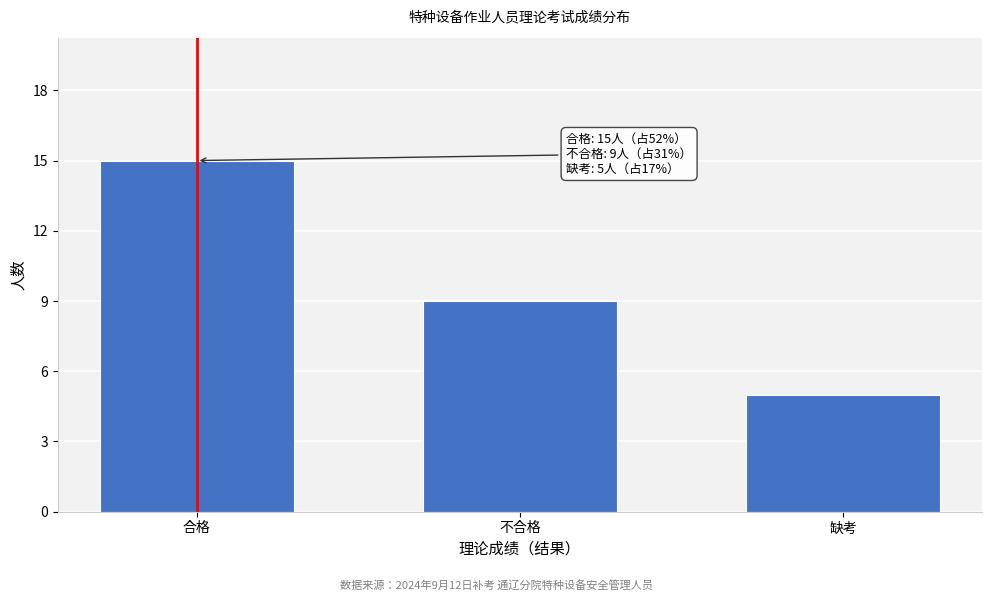

Reading left to right, list all the values displayed in this chart.

15	9	5